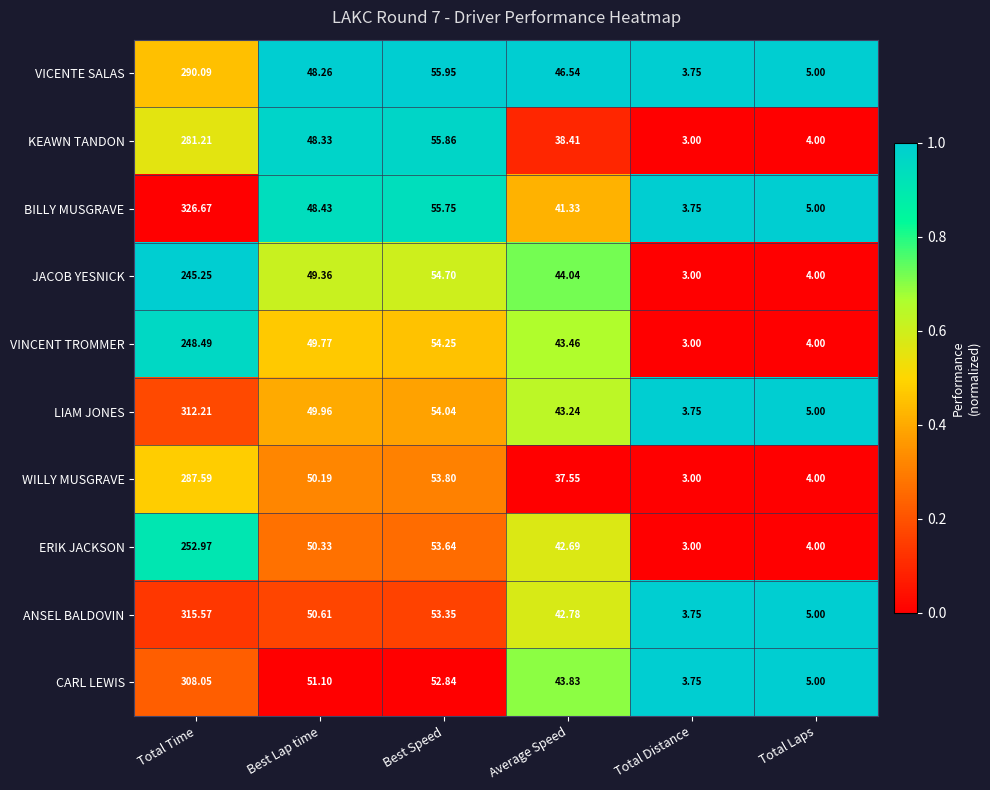

At which category is the sum across all series the highest?

Total Time